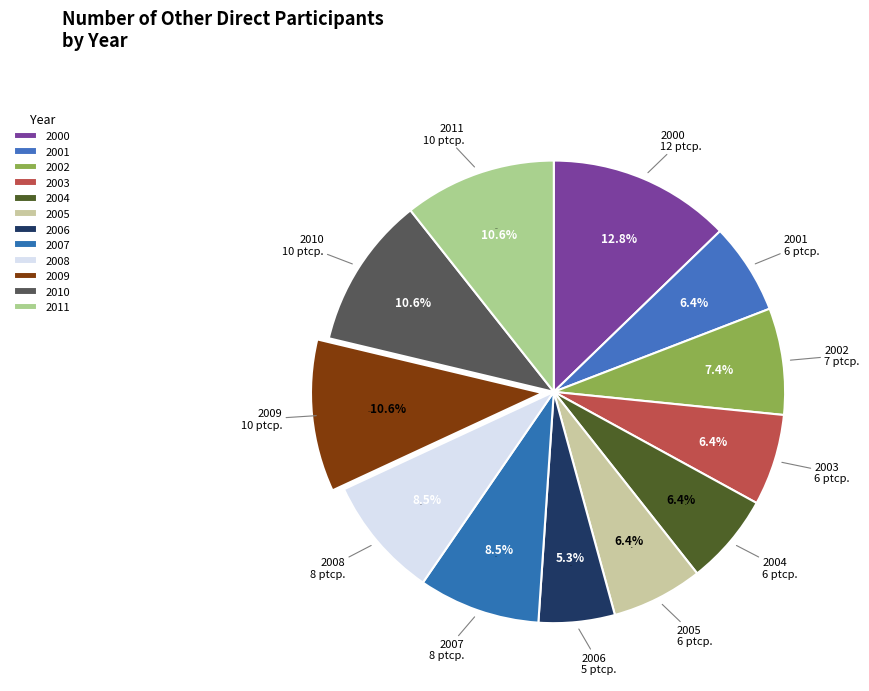

Is there a majority slice in this chart?

No